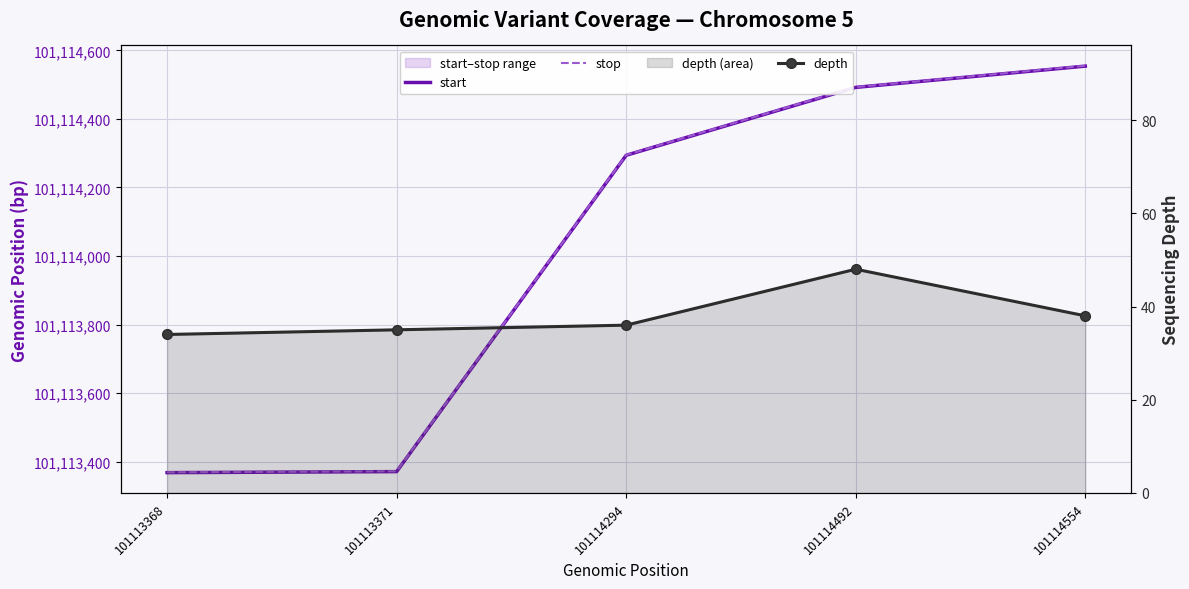

Between 101113368 and 101114294, which series saw the biggest shift?

start